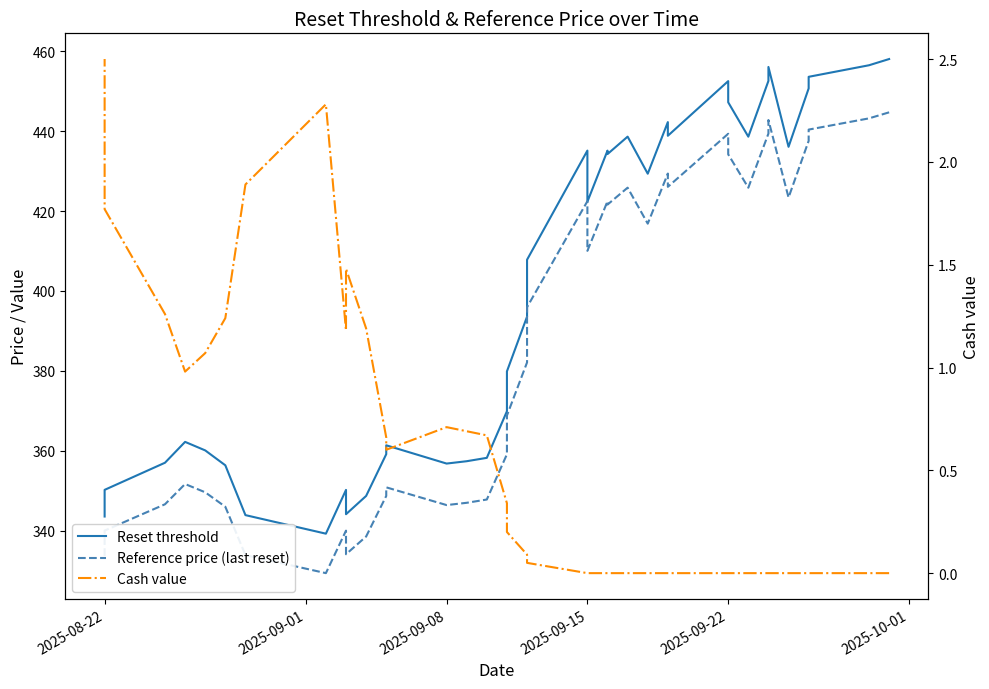

What is the total value across all series at 2025-08-22?

692.0